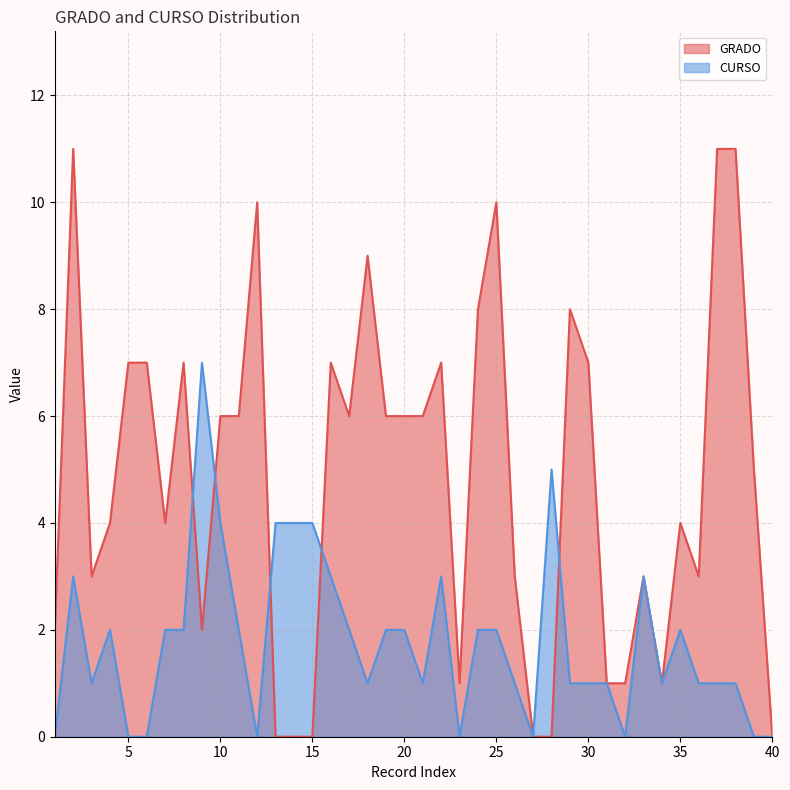

What is the difference between the maximum and minimum values in the GRADO series?

11